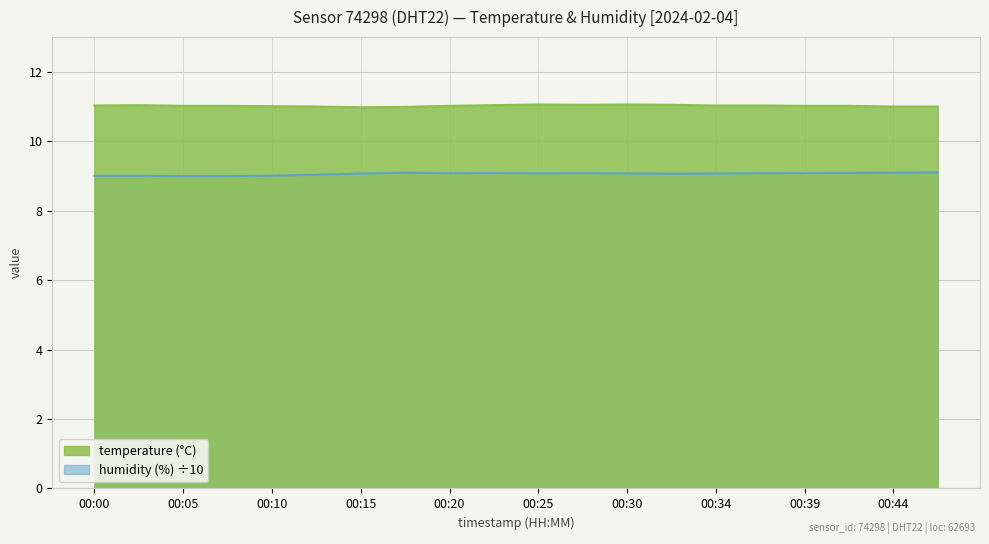

Count the number of data series in this chart.

2